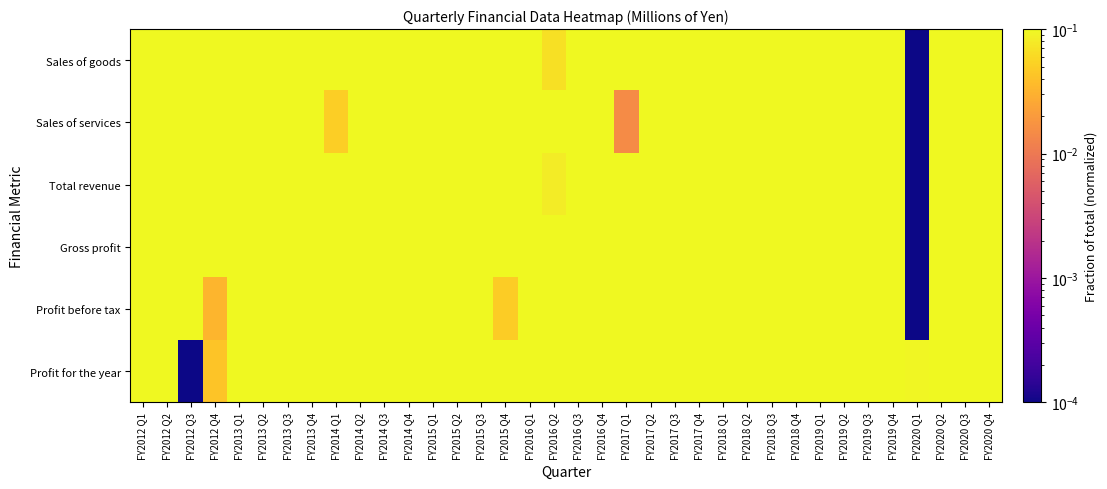

At how many categories does at least one series exceed 0?

36